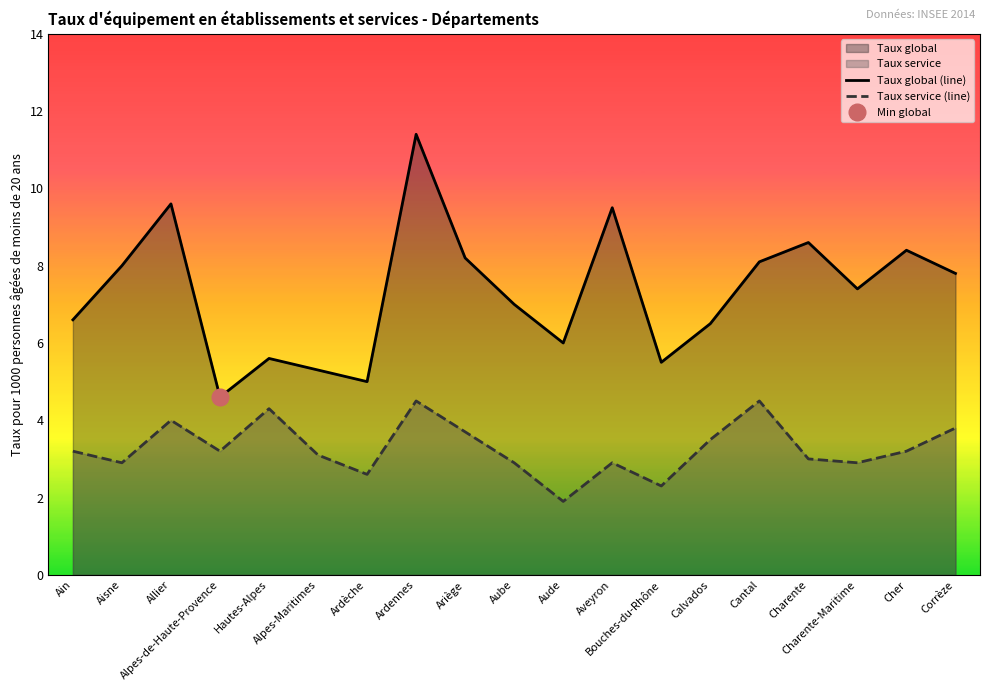

What is the label of the 19th point from the left?

Corrèze